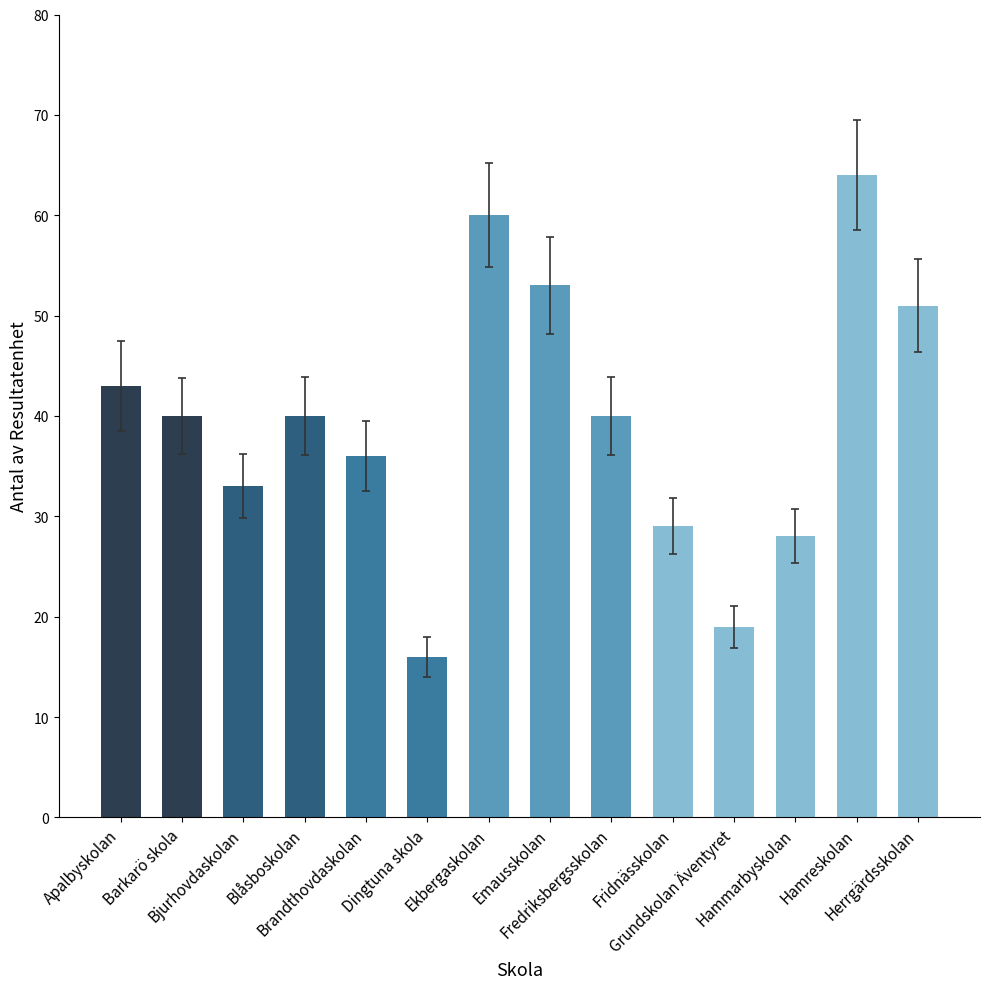

Is it true that the value at Herrgärdsskolan is 51?

True